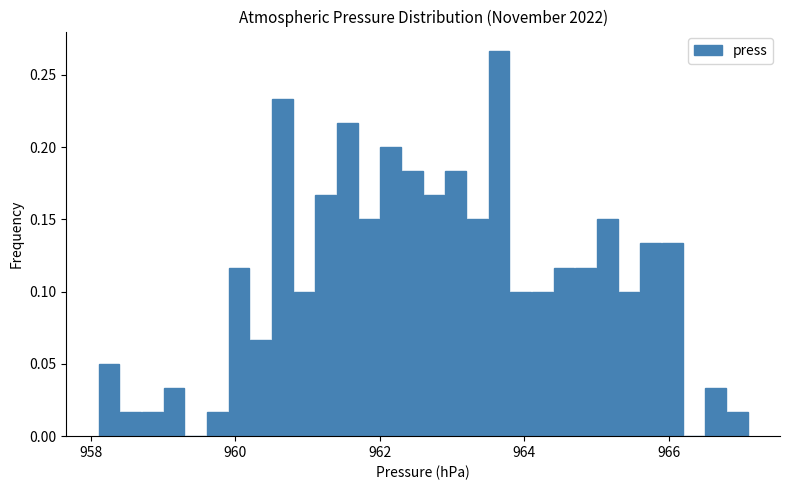

Read against the x-axis, roughly where is the centre of the tallest bar?

963.6